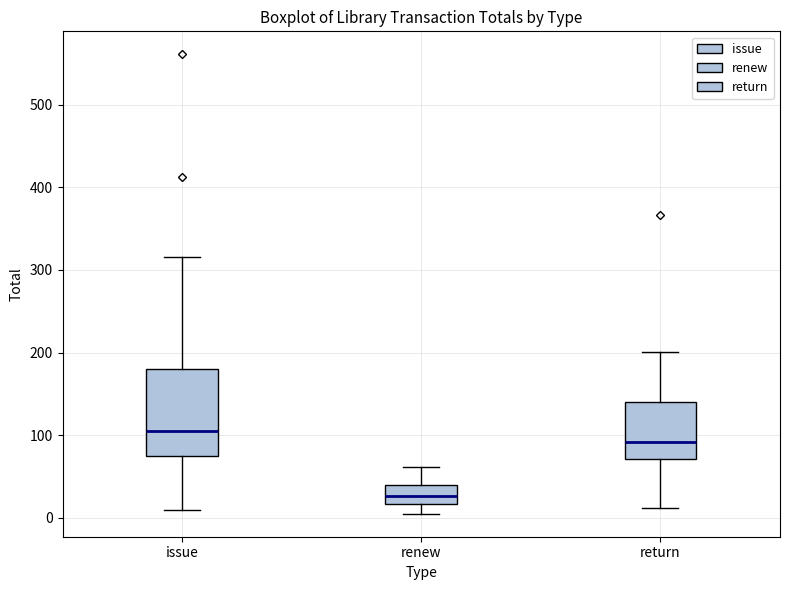

Which box is the tallest, from its lower edge to its upper edge?

issue